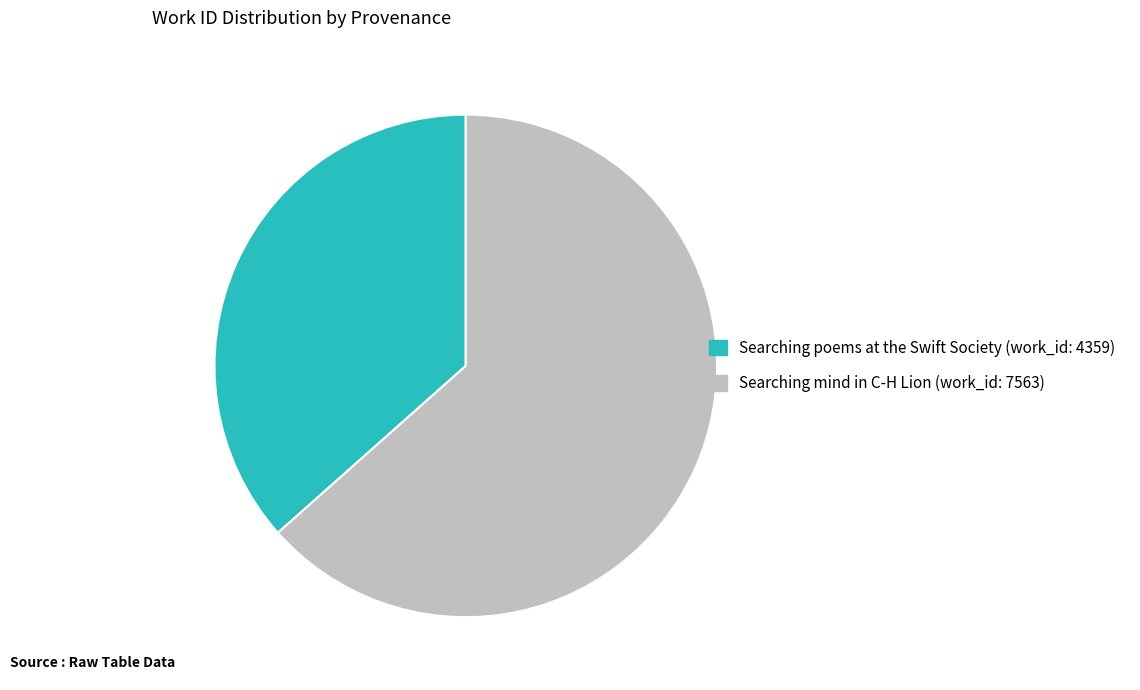

Which category accounts for the majority?

Searching mind in C-H Lion (work_id: 7563)